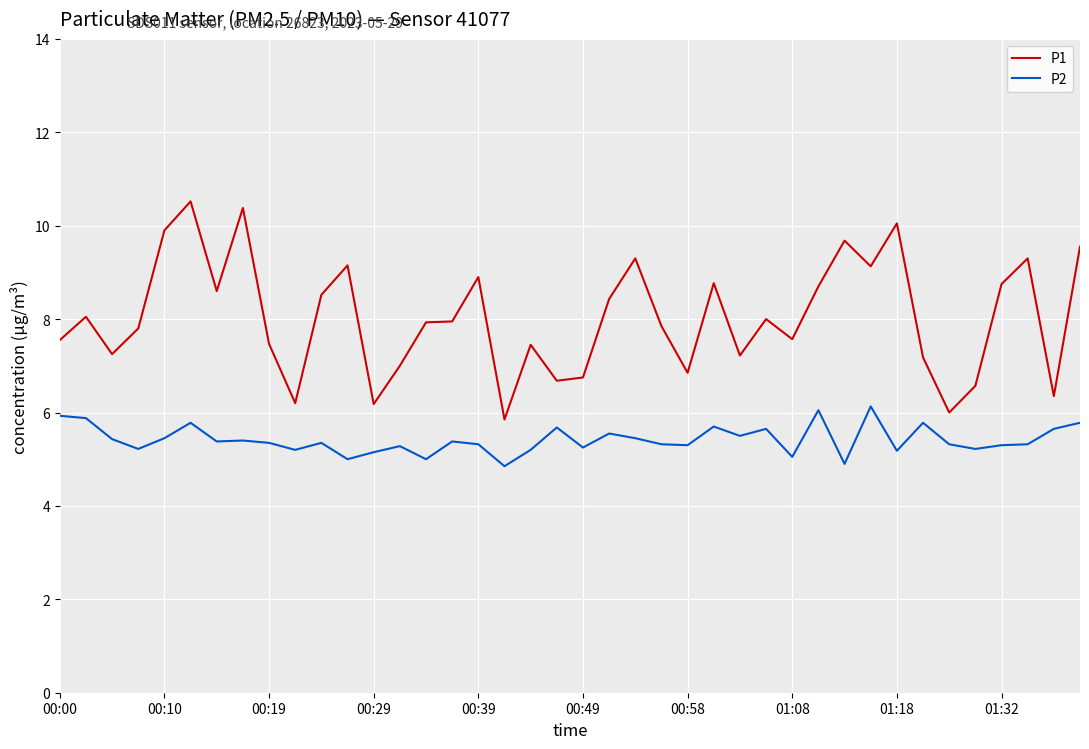

List the series in order of their peak value, lowest first.

P2, P1